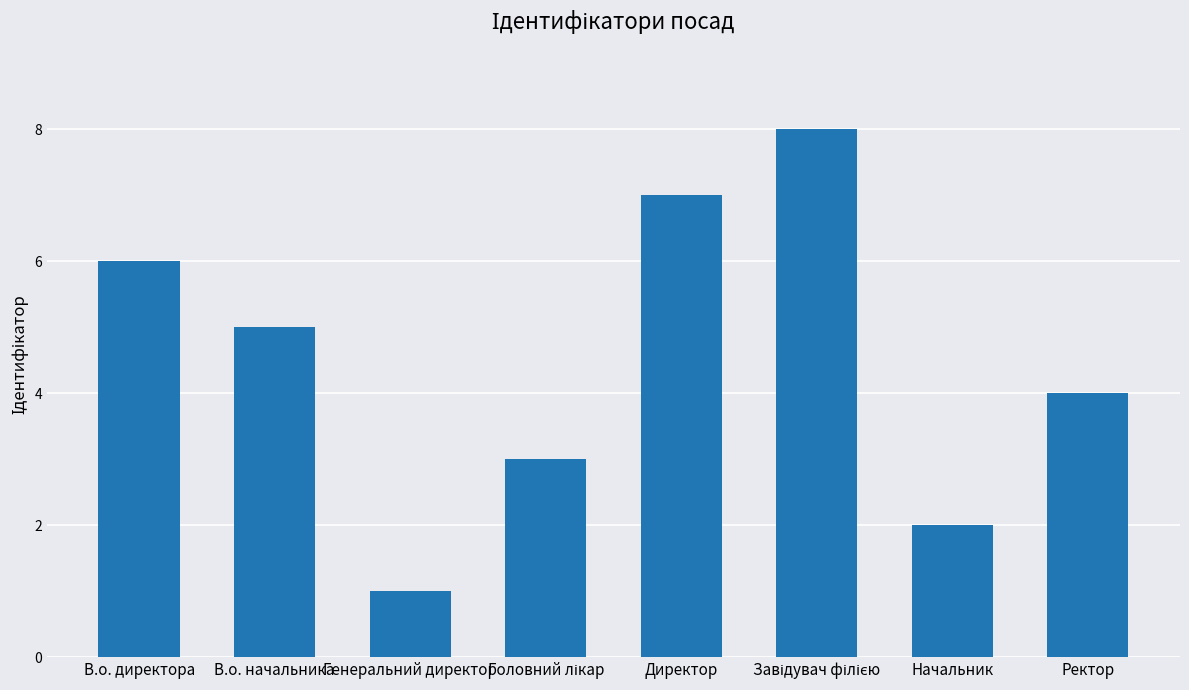

What is the difference between the maximum and minimum values?

7